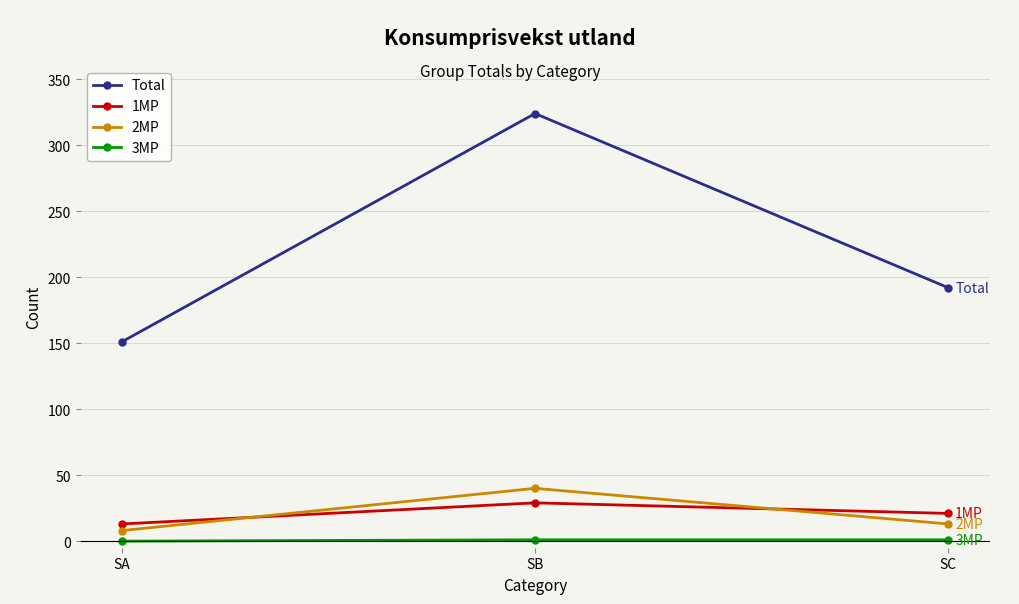

Does the chart display data point markers on the line(s)?

Yes